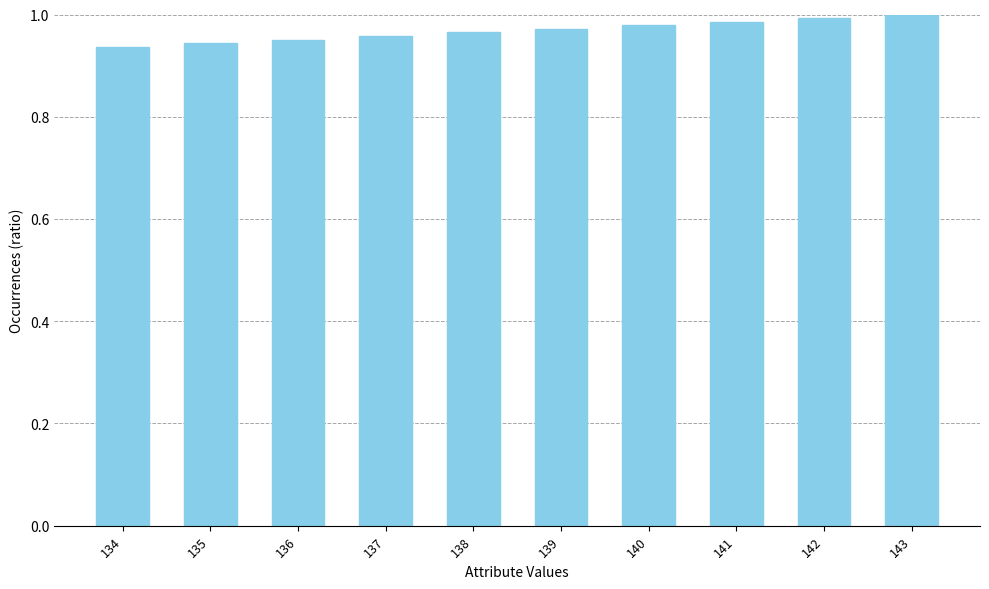

How many series are shown in this chart?

1